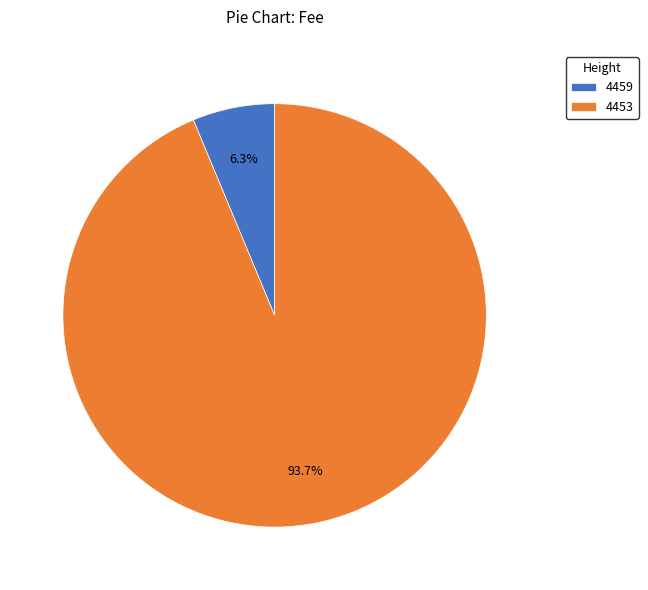

What percentage is the 4453 slice, to the nearest percent?

94%